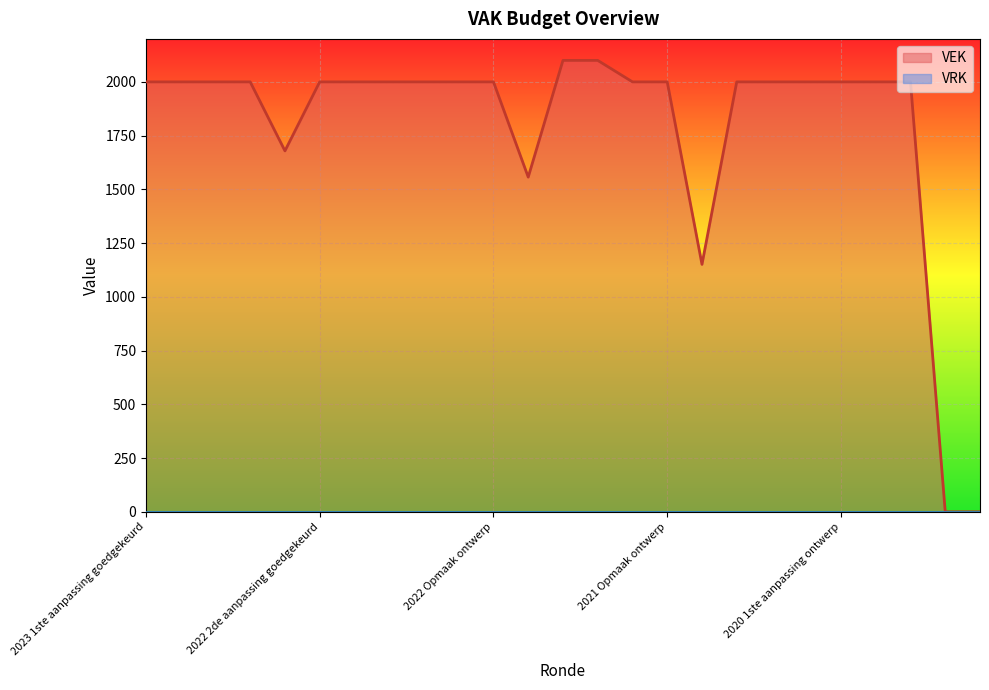

What is the difference between the maximum and second lowest values?

2100